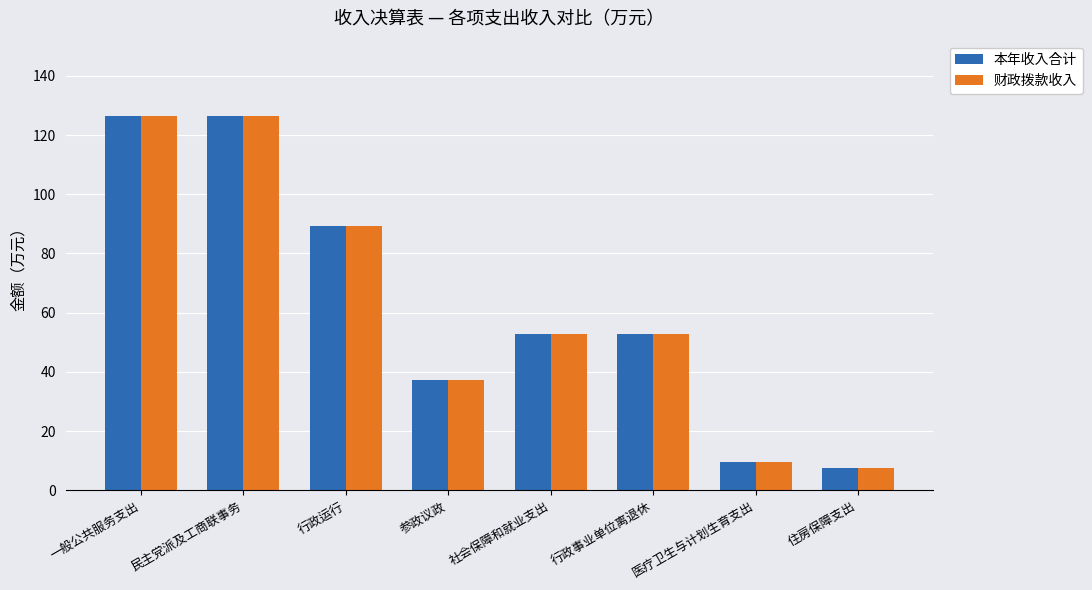

What is the label of the 1st bar from the left?

一般公共服务支出